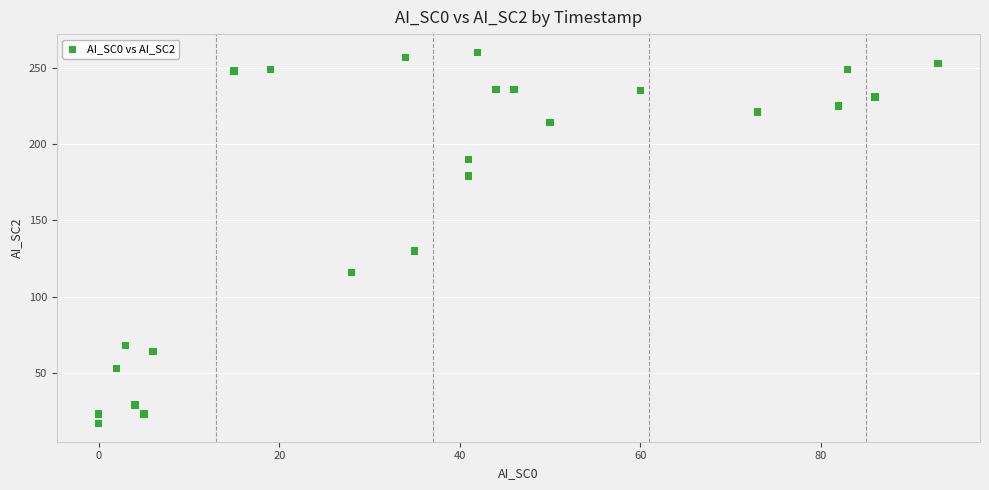

What is the range of Y values (max minus min)?

243